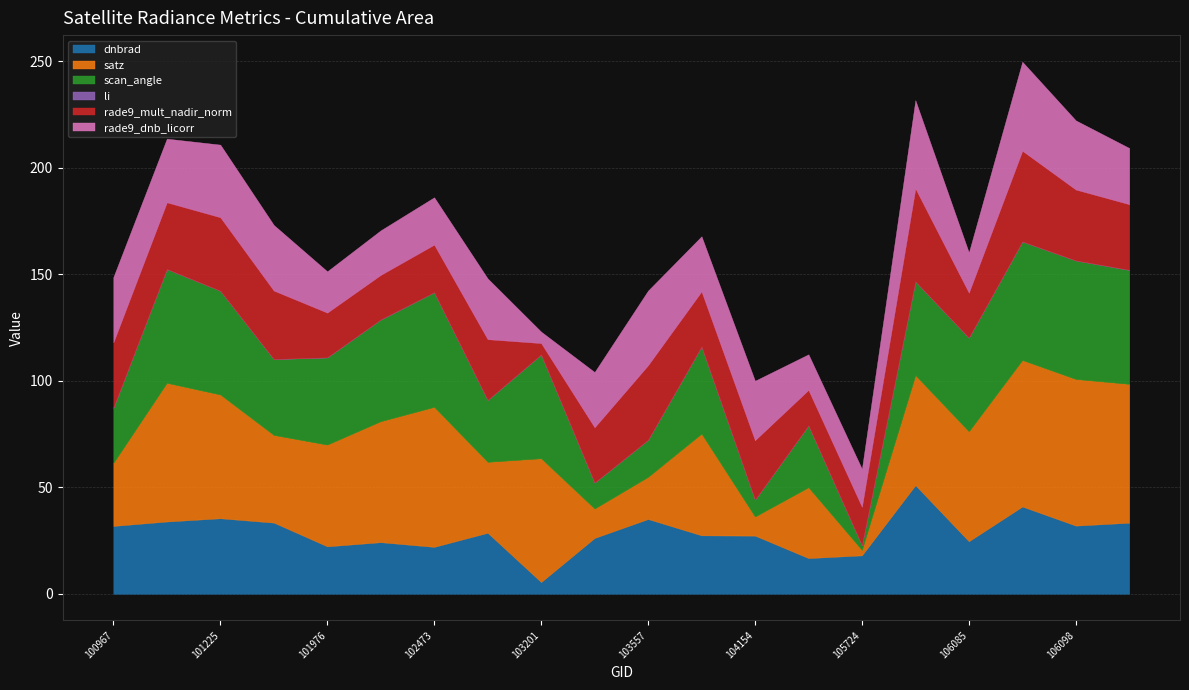

What is the maximum value for dnbrad?

51.0